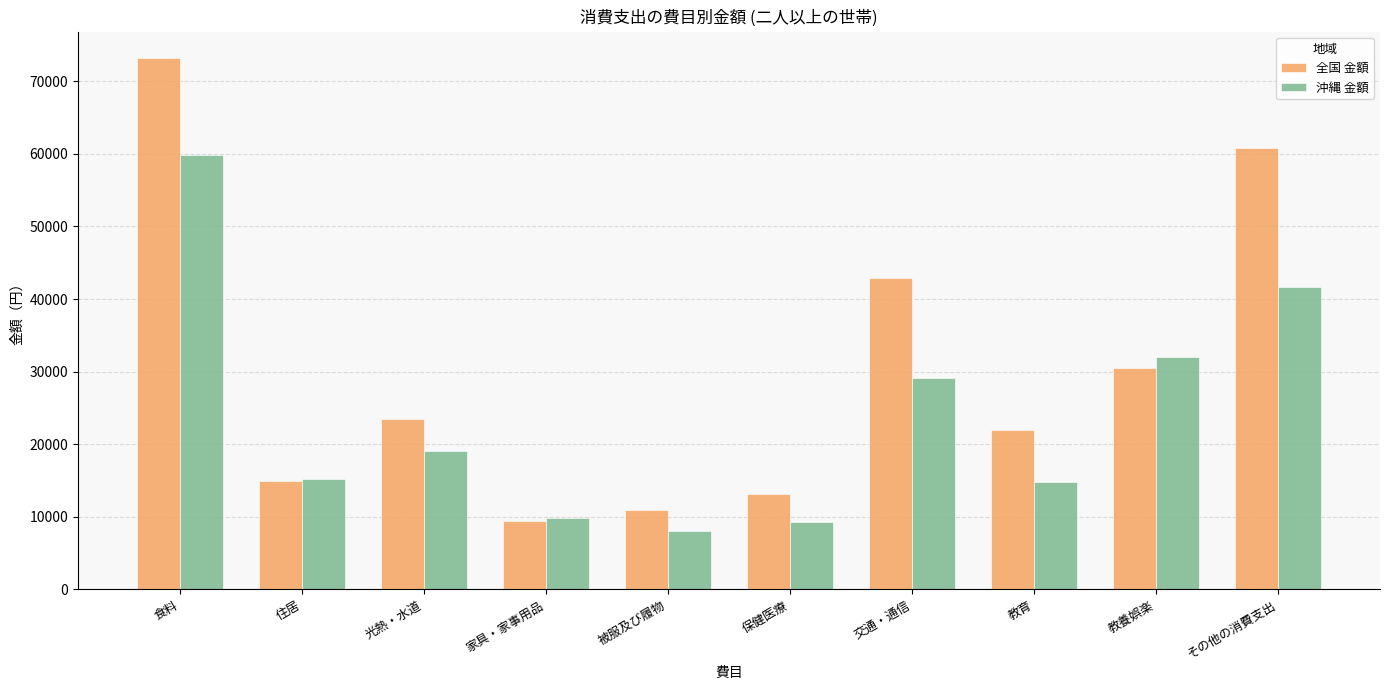

Rank the series at 教養娯楽 from highest to lowest value.

沖縄 金額, 全国 金額